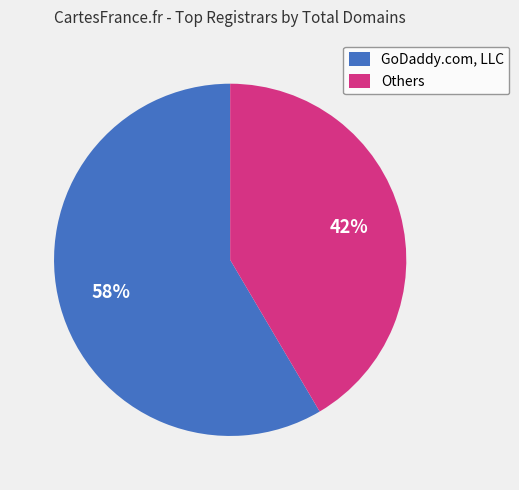

True or false: Others accounts for 42% of the total.

True